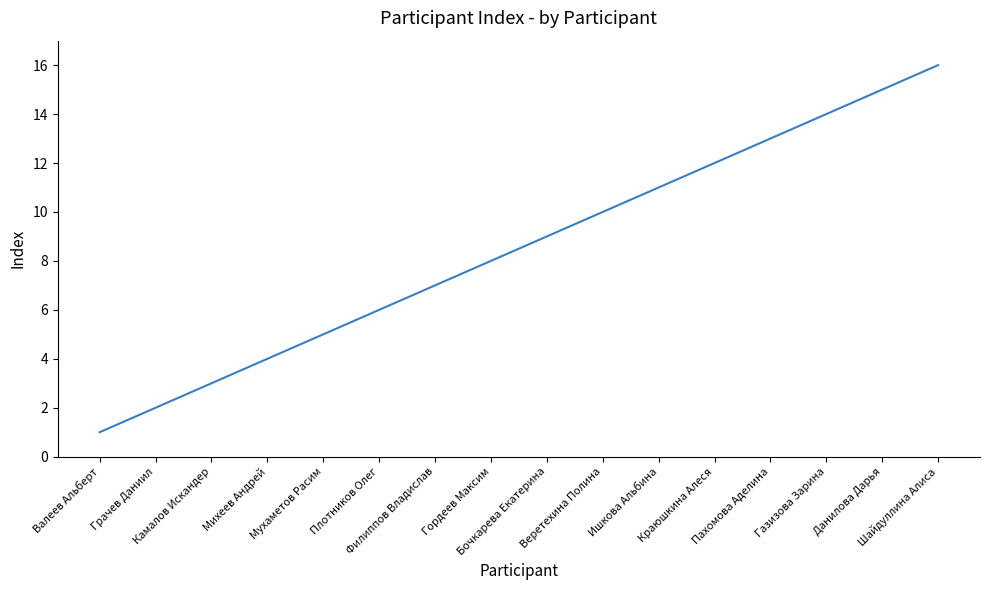

What is the difference between the maximum and minimum values?

15